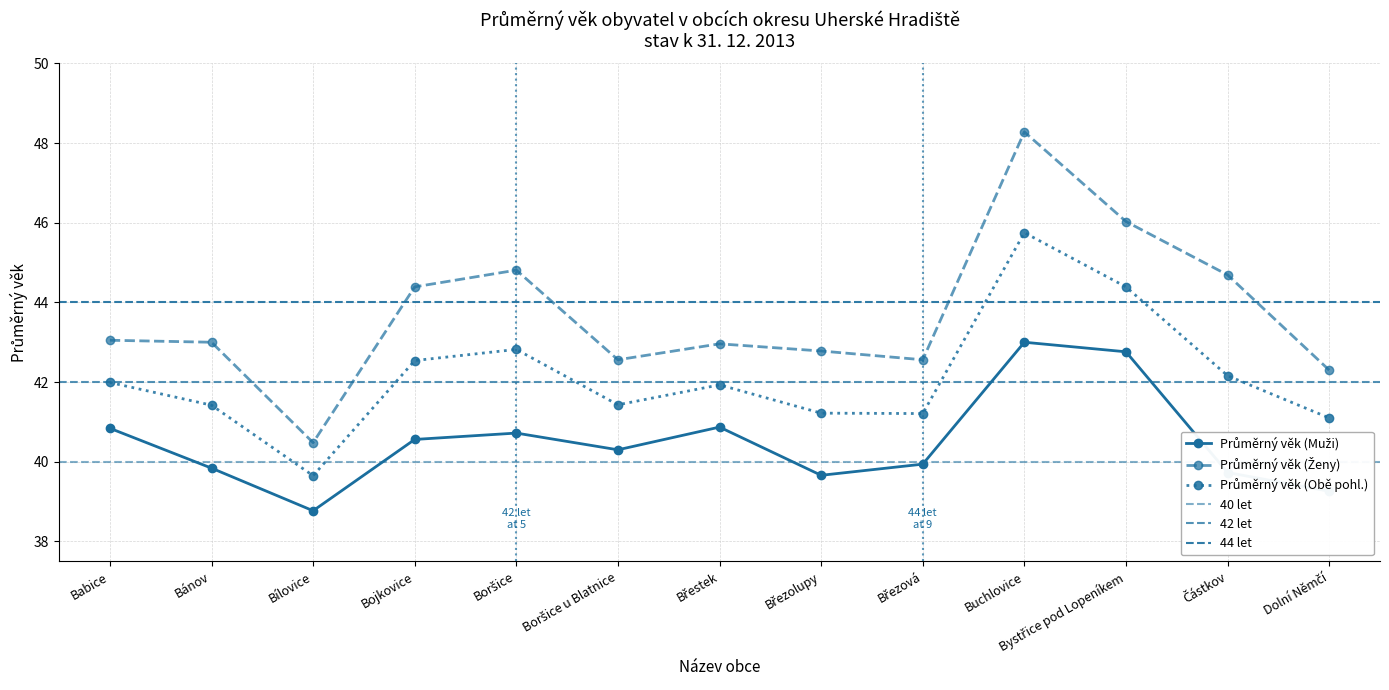

What is the minimum value for Průměrný věk (Obě pohl.)?

39.6